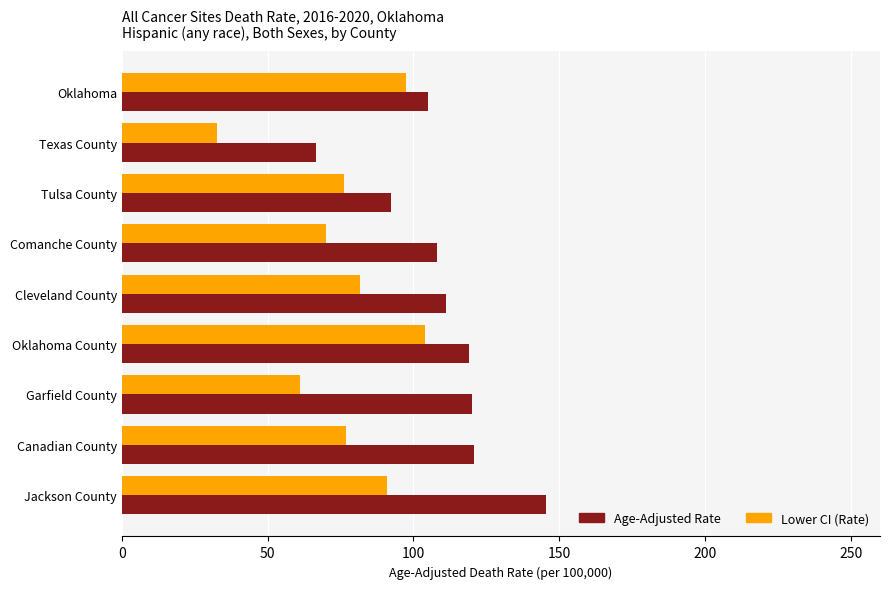

How many values in the Age-Adjusted Rate series are below 111?

4